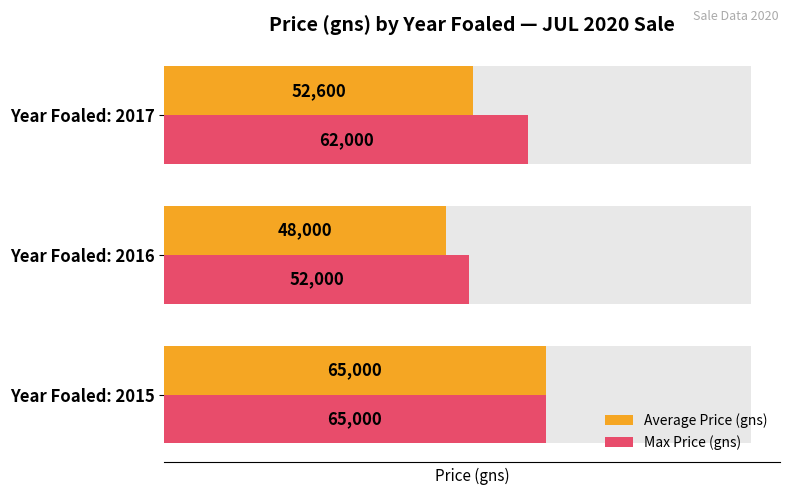

How many values in the Average Price (gns) series exceed 52600?

1